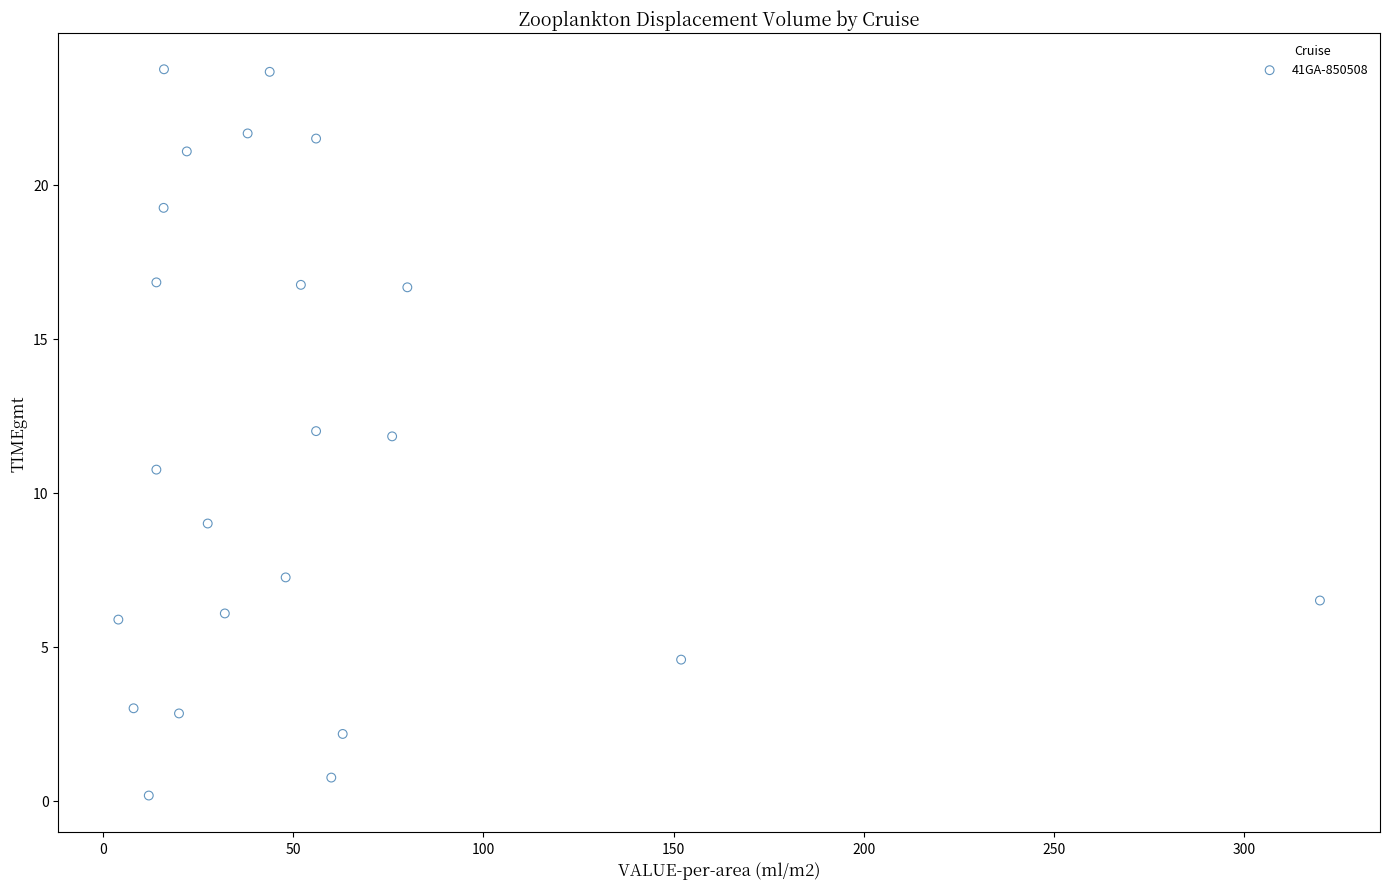

What is the range of X values (max minus min)?

316.0